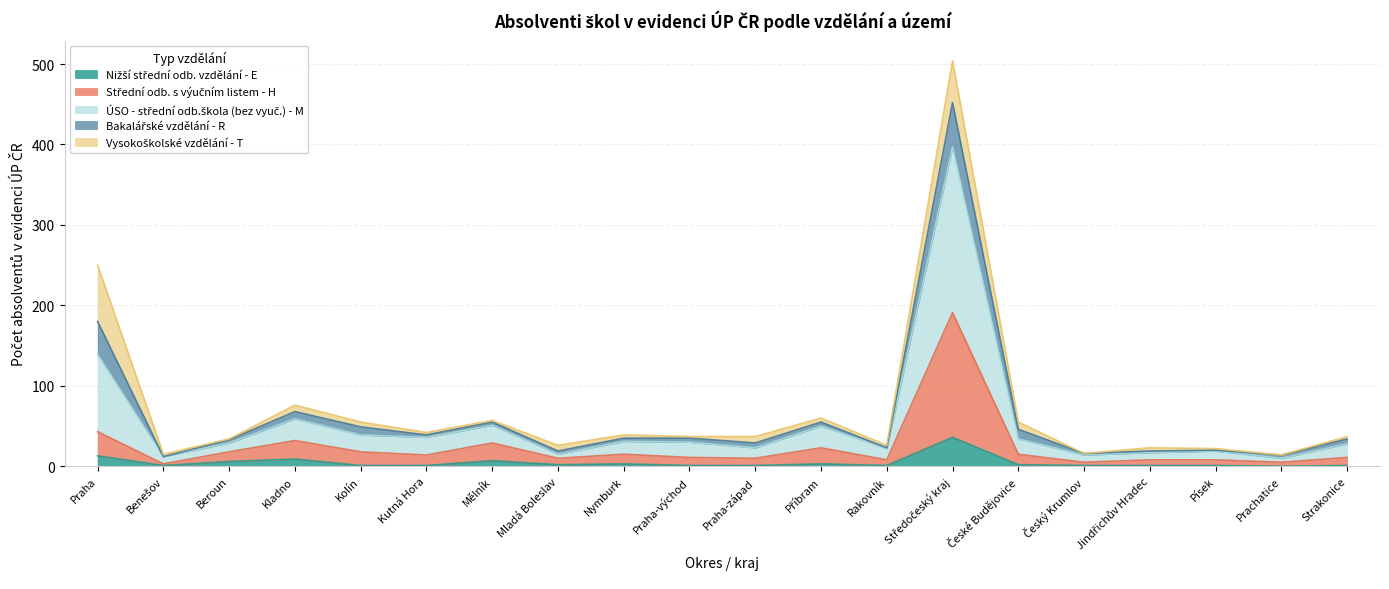

What position from the left is Kladno?

4